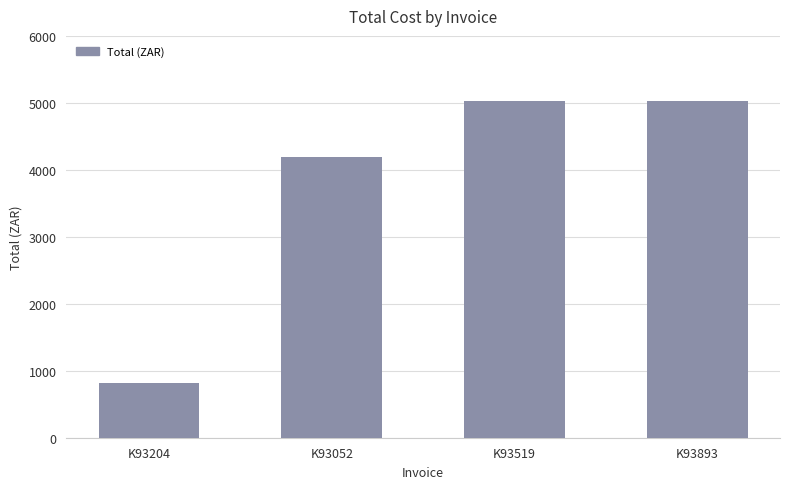

True or false: the data shows 8369.3 at K93519.

False